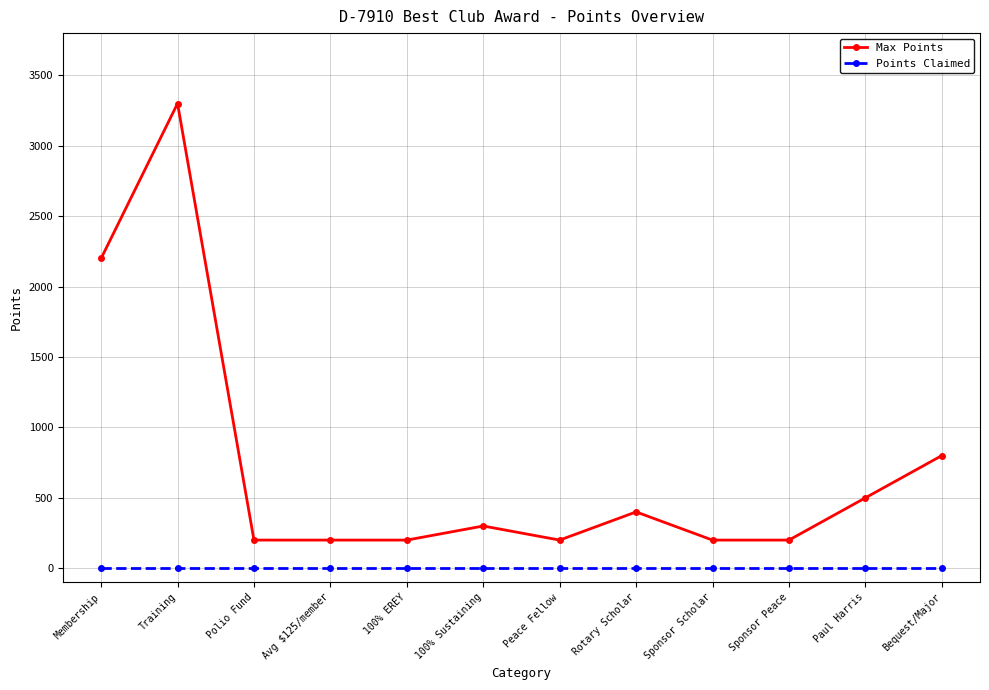

Does the chart have visible grid lines?

Yes